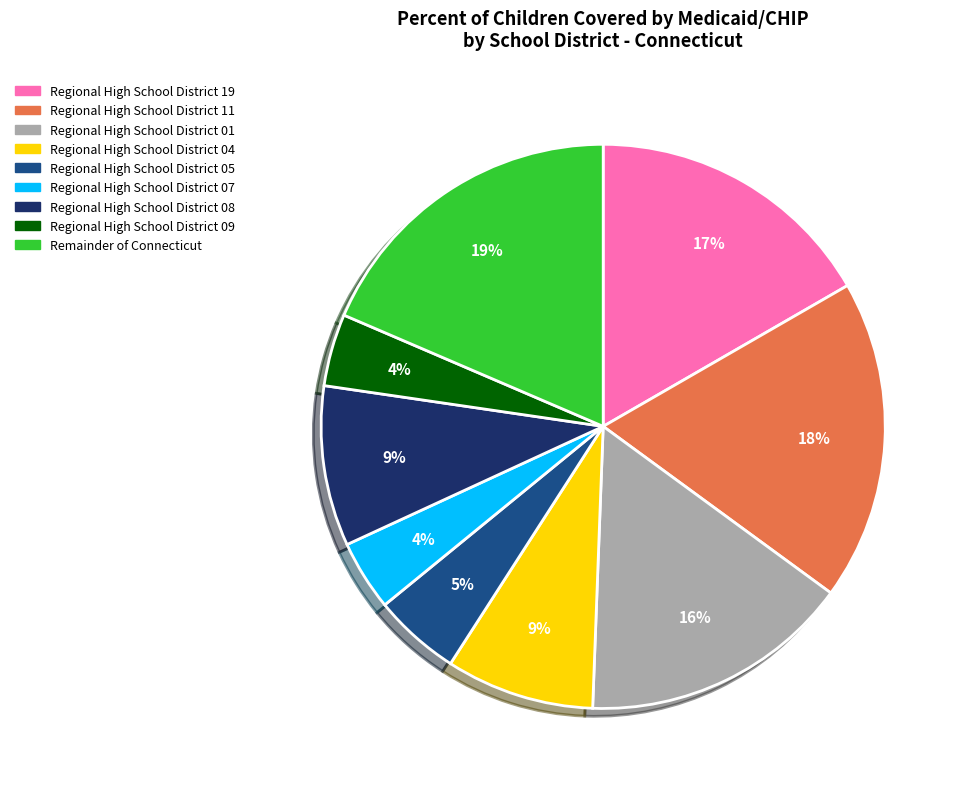

To the nearest percent, what is the difference between the Regional High School District 19 and Regional High School District 04 slice percentages?

8%